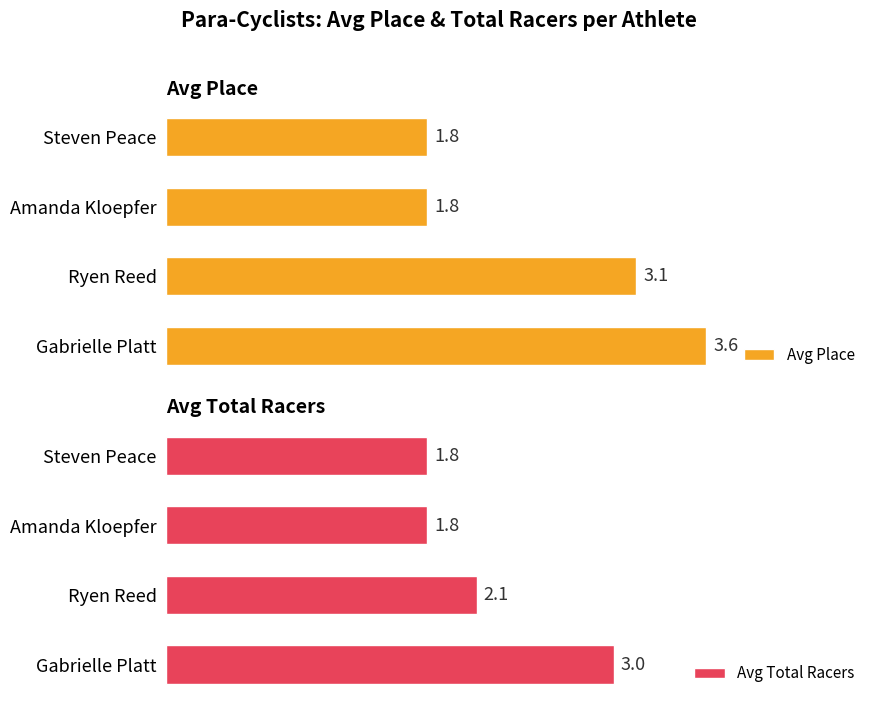

At which label is Avg Total Racers closest to 2?

Ryen Reed